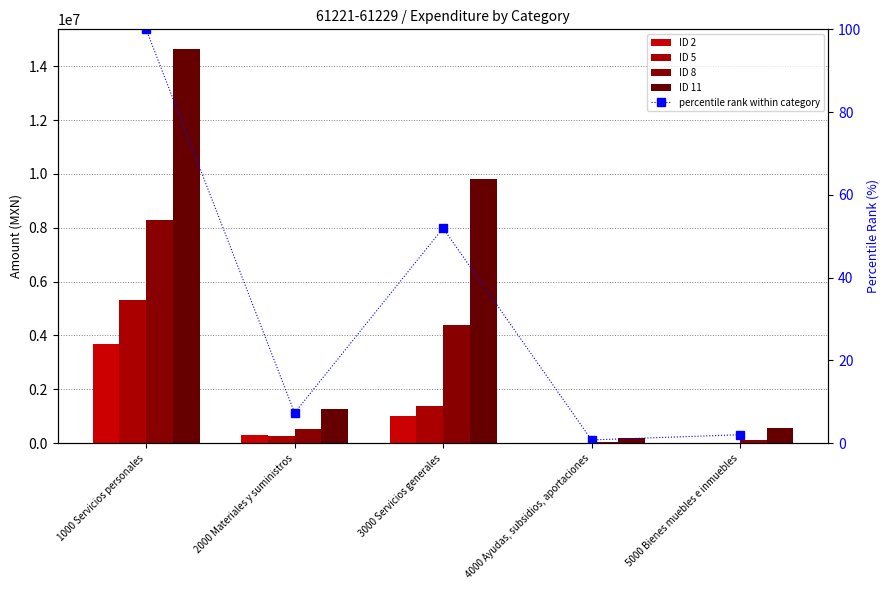

What is the difference between the second highest and second lowest values in the ID 11 series?

9266802.2